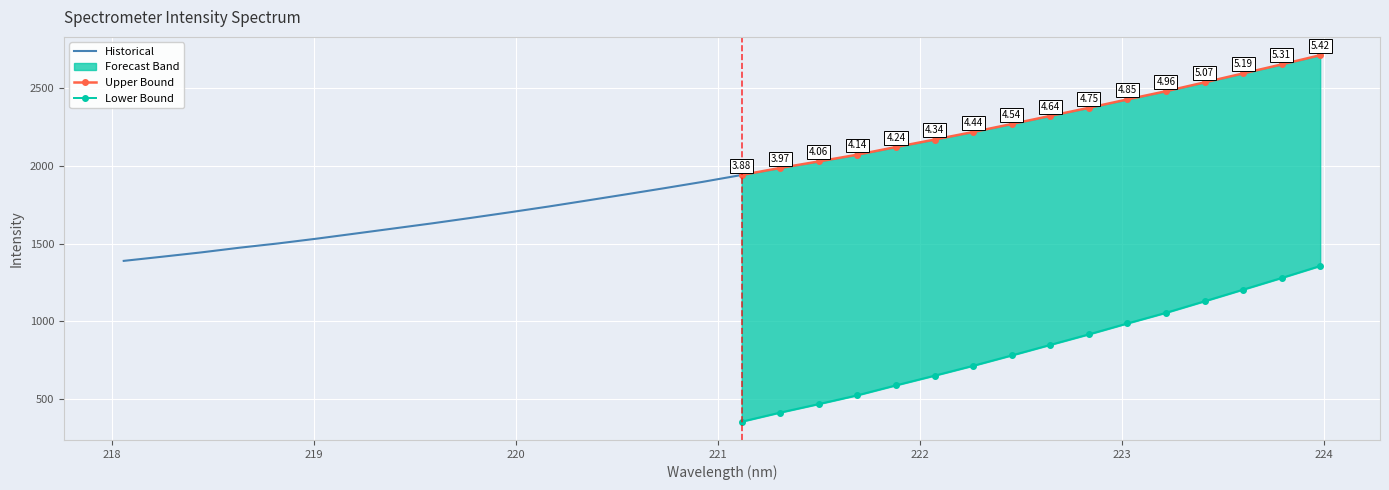

Reading left to right, extract all data points from this chart.

x: 0=218.1	1=218.3	2=218.4	3=218.6	4=218.8	5=219.0	6=219.2	7=219.4	8=219.6	9=219.8	10=220.0	11=220.2	12=220.4	13=220.5	14=220.7	15=220.9	16=221.1	17=221.3	18=221.5	19=221.7	20=221.9	21=222.1	22=222.3	23=222.5	24=222.6	25=222.8	26=223.0	27=223.2	28=223.4	29=223.6	30=223.8	31=224.0
y: 0=1388.6	1=1415.5	2=1443.0	3=1473.4	4=1501.0	5=1531.7	6=1564.5	7=1597.5	8=1630.6	9=1665.6	10=1701.5	11=1738.4	12=1777.2	13=1816.5	14=1856.4	15=1897.4	16=1941.3	17=1986.4	18=2028.5	19=2071.9	20=2121.1	21=2169.0	22=2217.9	23=2269.1	24=2321.3	25=2373.4	26=2427.4	27=2480.1	28=2537.1	29=2594.7	30=2652.5	31=2711.8